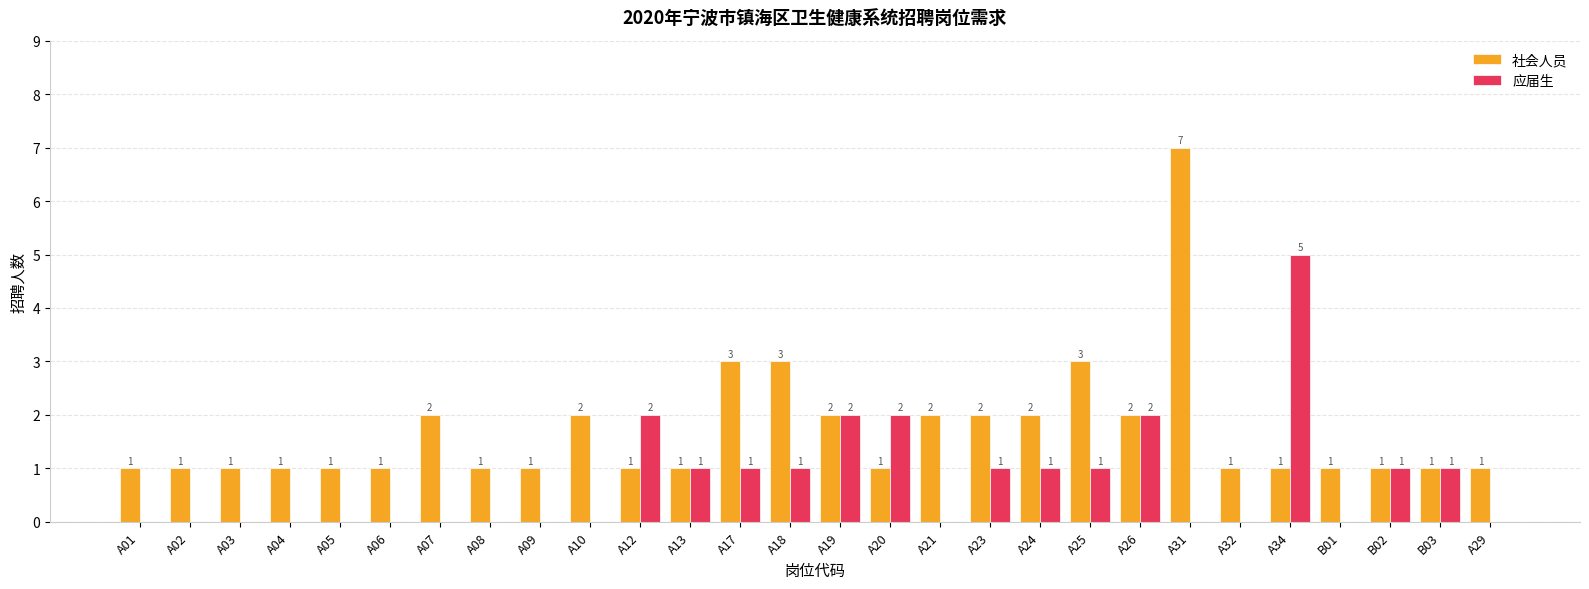

Which series changed the most between A03 and A20?

应届生